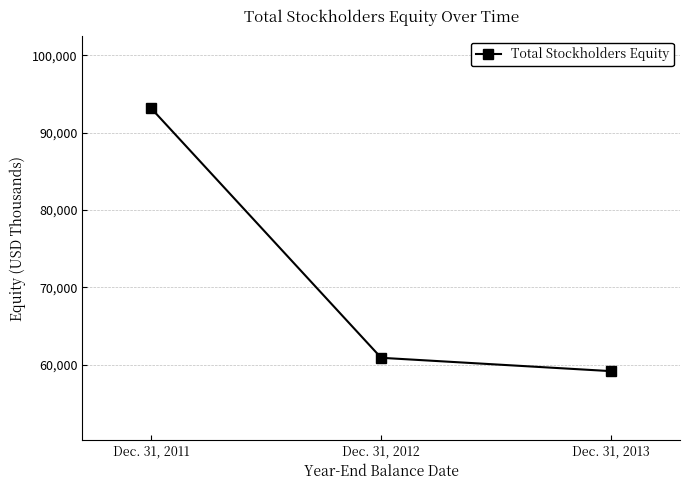

Reading right to left, transcribe all the data shown in this chart.

Dec. 31, 2013=59198	Dec. 31, 2012=60921	Dec. 31, 2011=93123